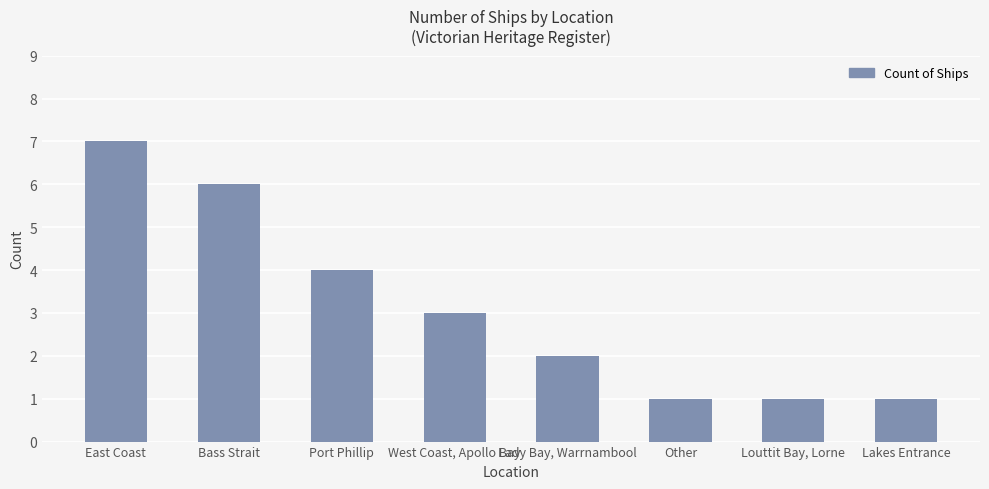

What is the sum of all values?

25